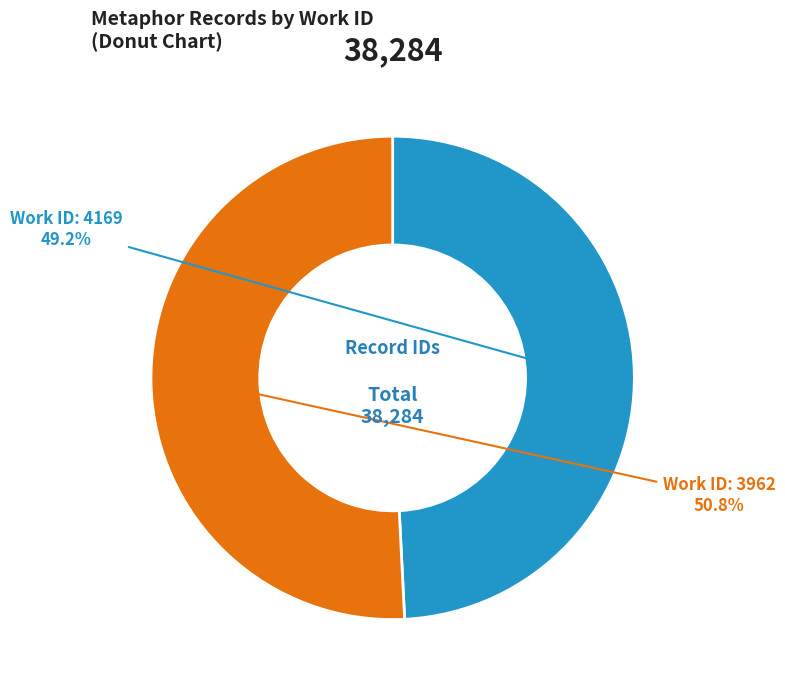

Does any single category account for the majority?

Yes